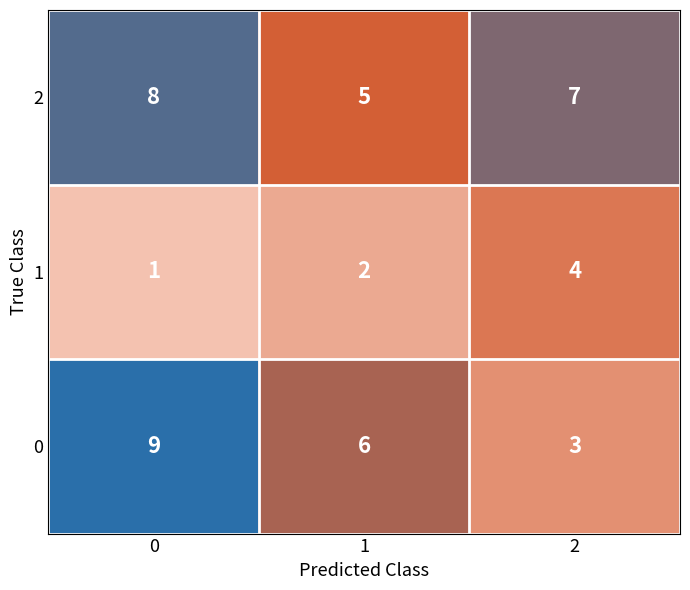

What is the total value across all series at 0?

18